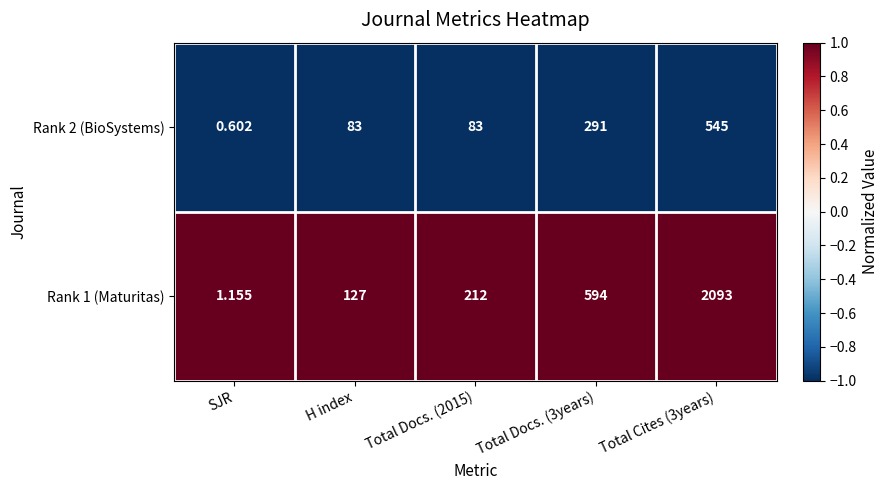

Which label corresponds to the smallest value in the chart?

SJR